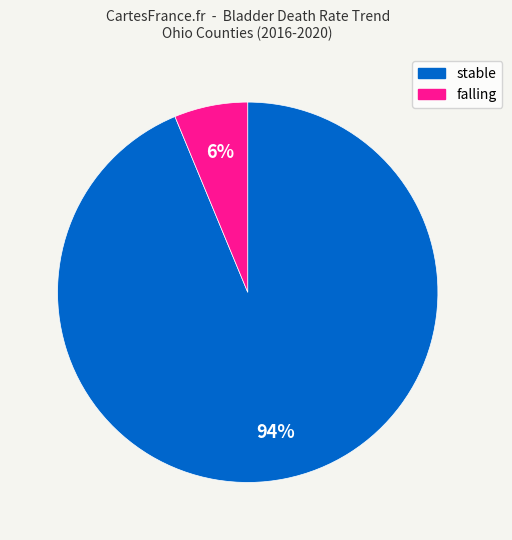

To the nearest percent, what is the average slice percentage?

50%